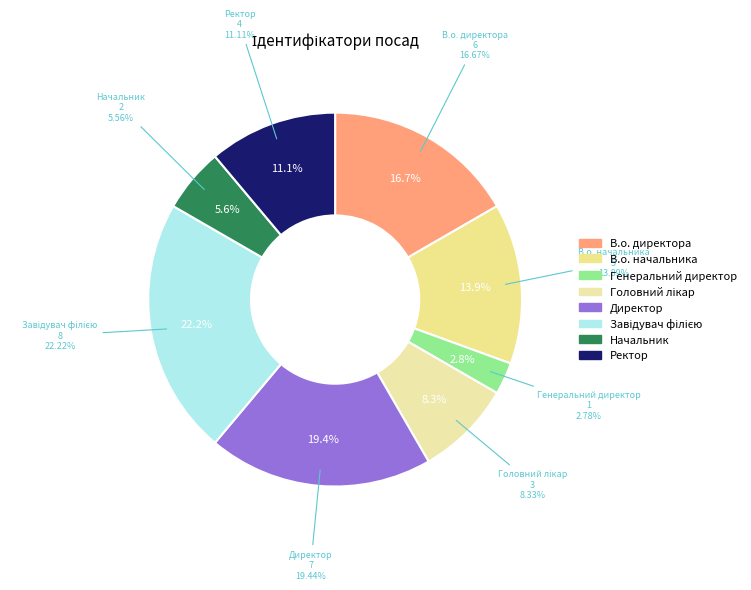

Which slice is the largest?

Завідувач філією